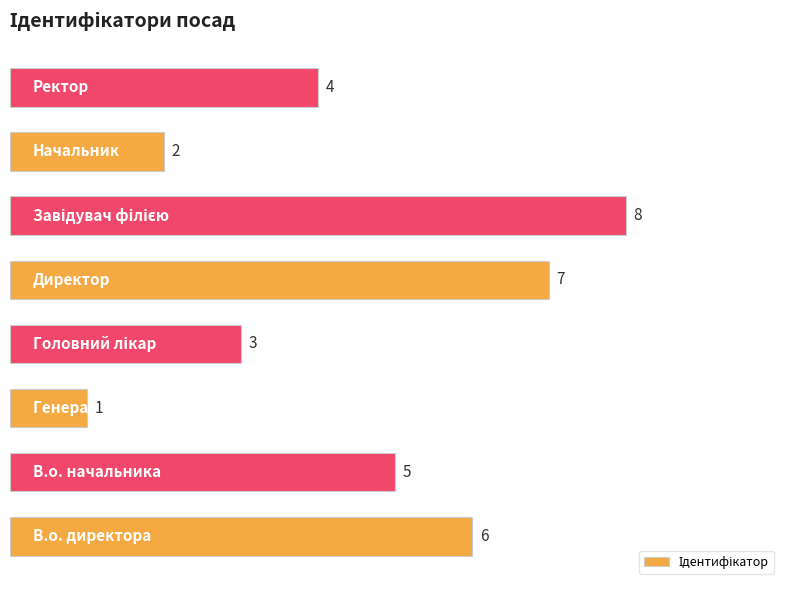

What is the difference between the second highest and second lowest values?

5